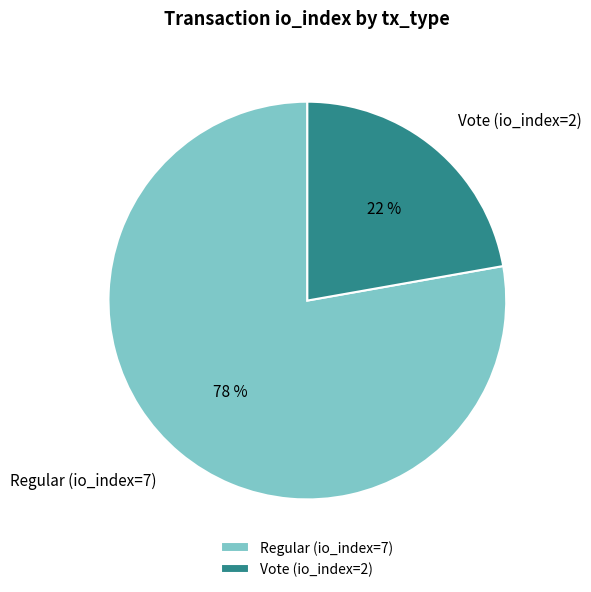

To the nearest percent, what is the average slice percentage?

50%